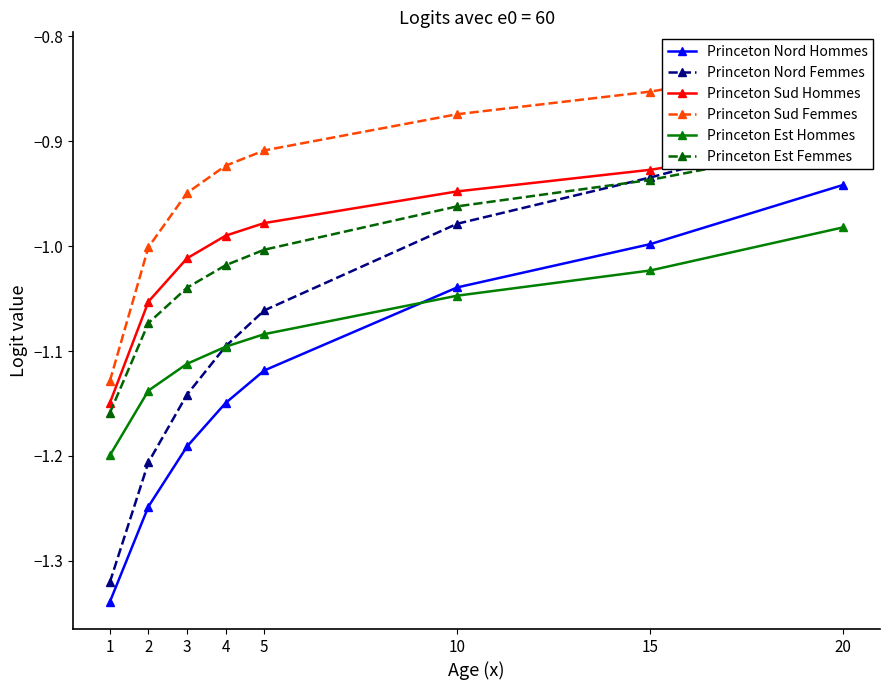

What is the average value of the Princeton Sud Hommes series?

-1.0